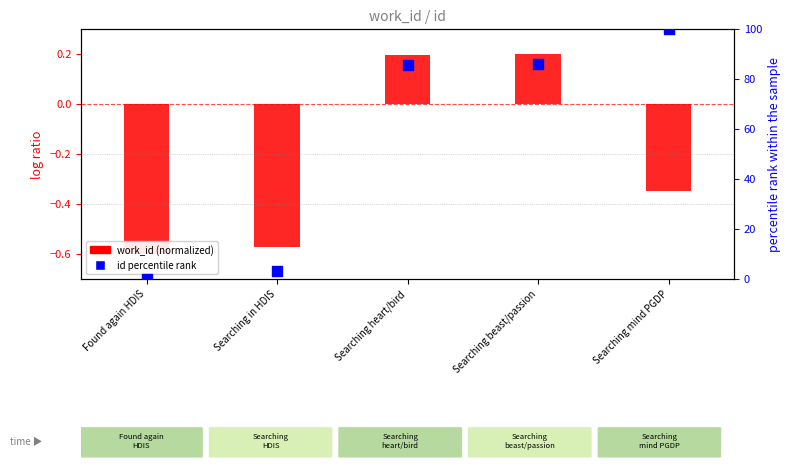

Which series reaches the maximum Y coordinate?

id percentile rank